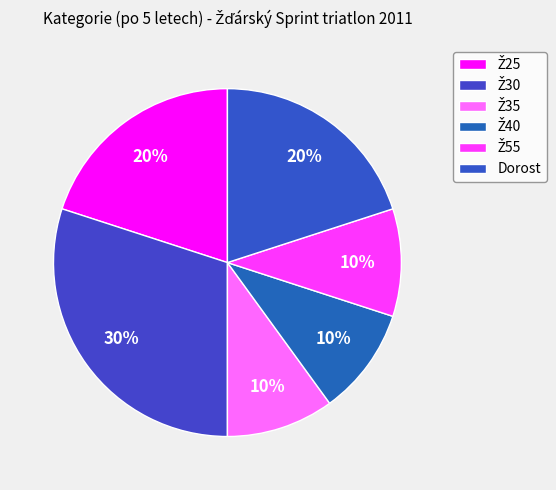

Is there any slice that represents more than half of the pie?

No